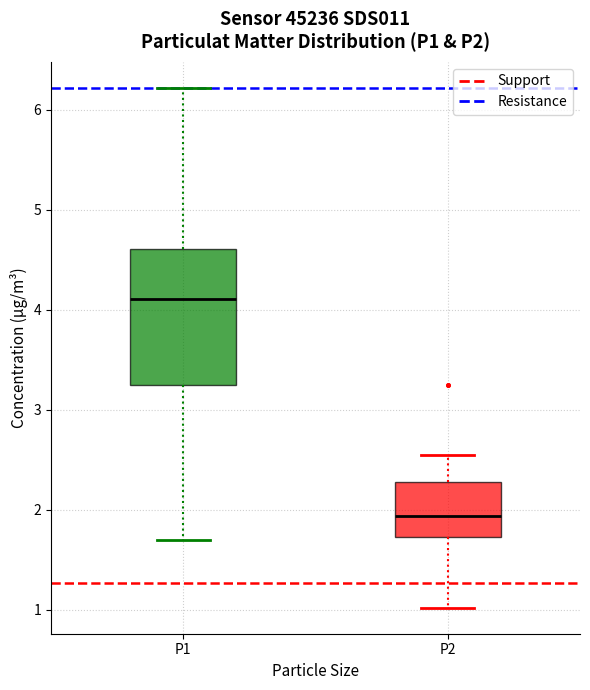

Reading left to right, read every box against the y-axis: the position of its median line, the range the box covers, and the ends of its whiskers. The values are not printed on the chart, so give them approximately, as read against the axis.

P1: median 4.1, box 3.3 to 4.6, whiskers 1.7 to 6.2
P2: median 1.9, box 1.7 to 2.3, whiskers 1.0 to 2.6